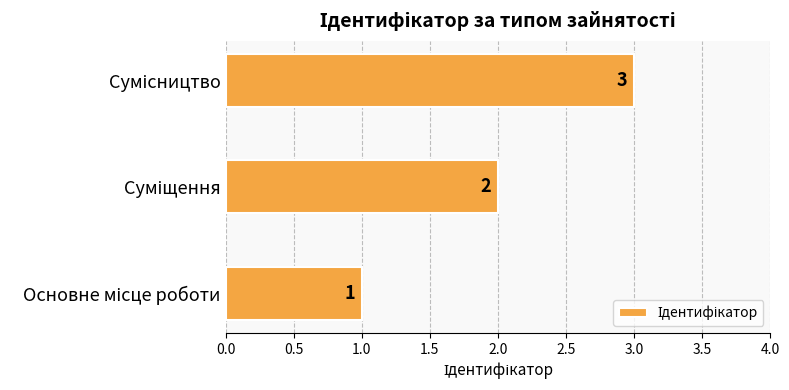

Are the bars grouped side by side (vs. stacked)?

No